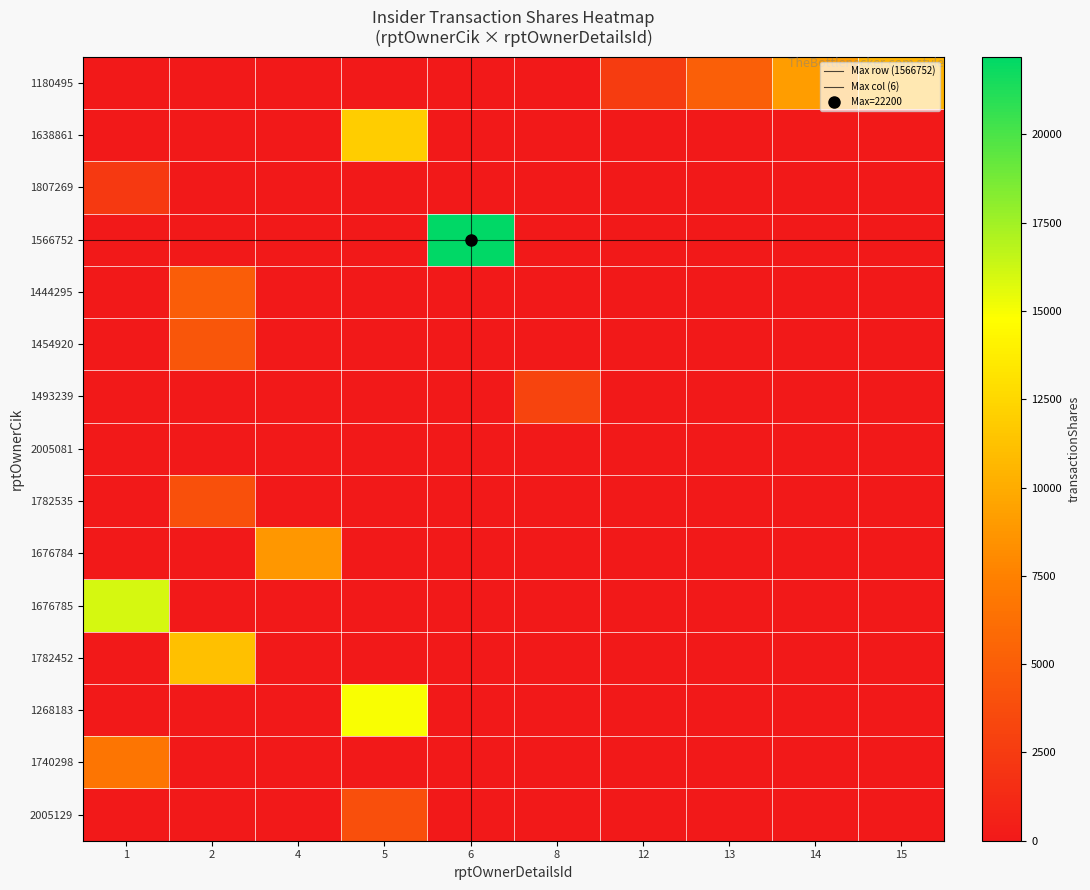

What is the total value across all series at 13?

5096